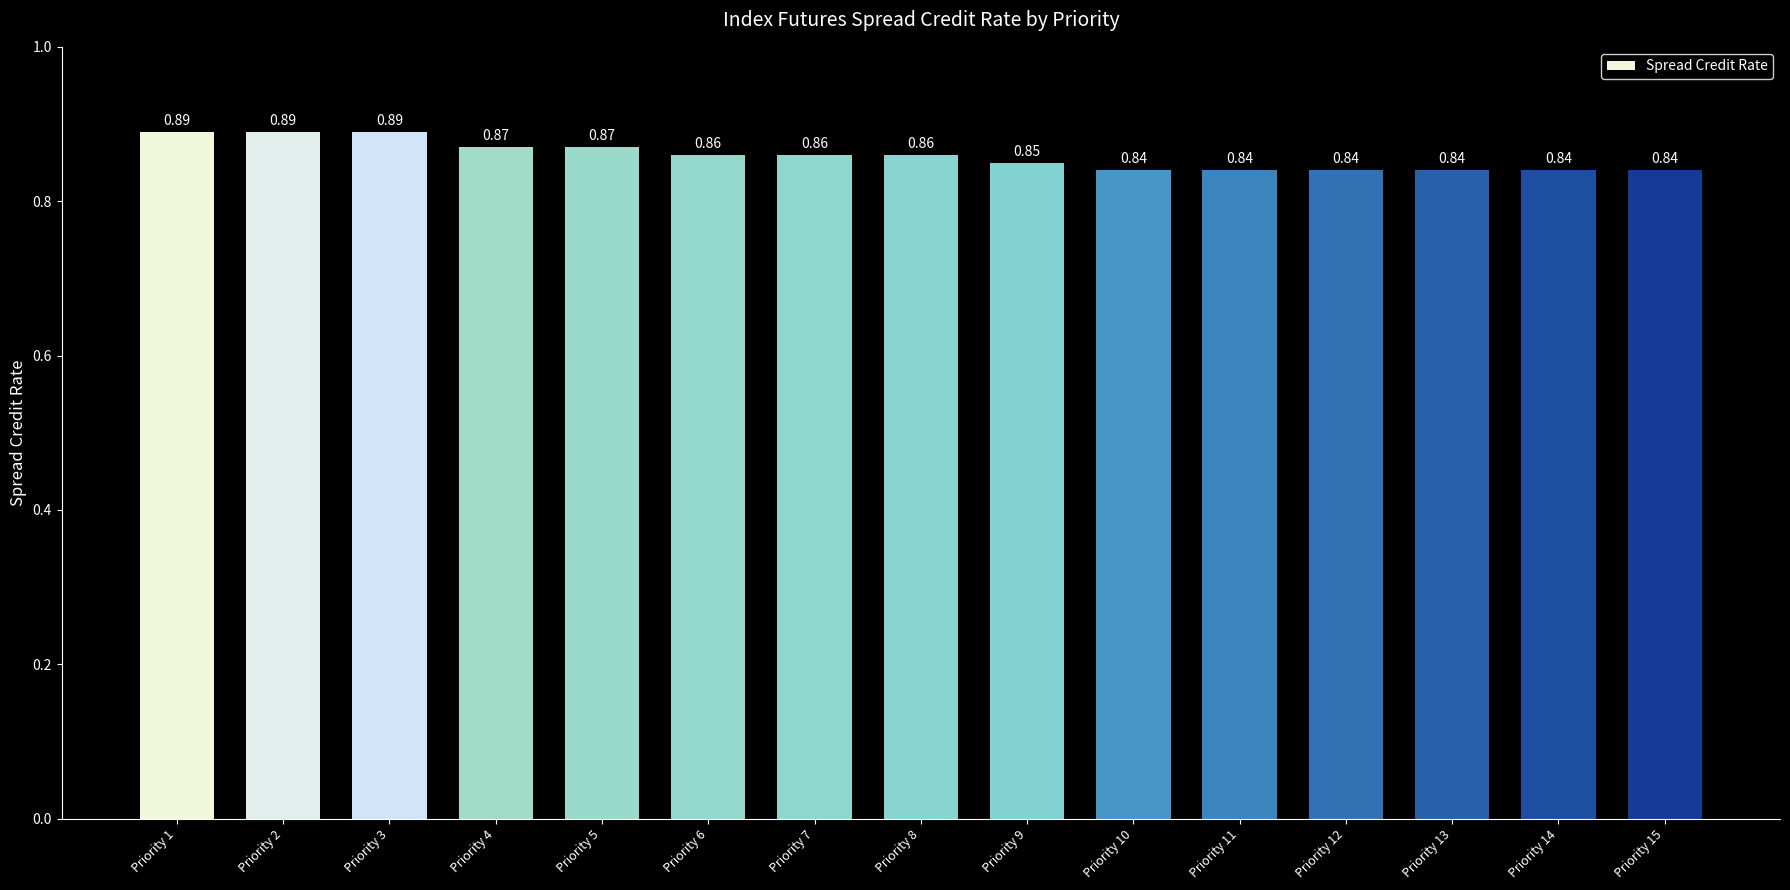

What is the sum of all values?

12.9